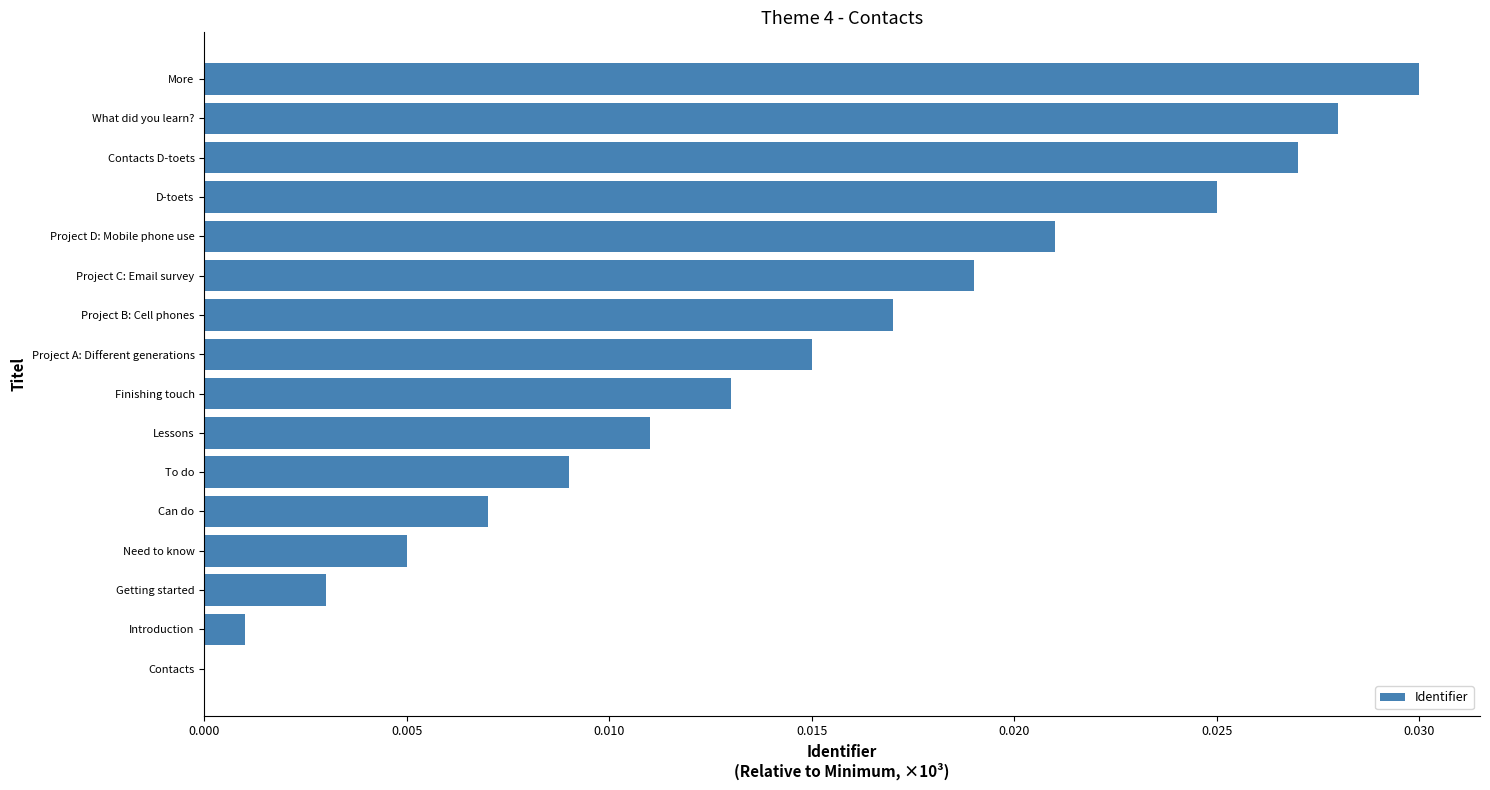

Is it true that the value at Getting started is 0.0?

True